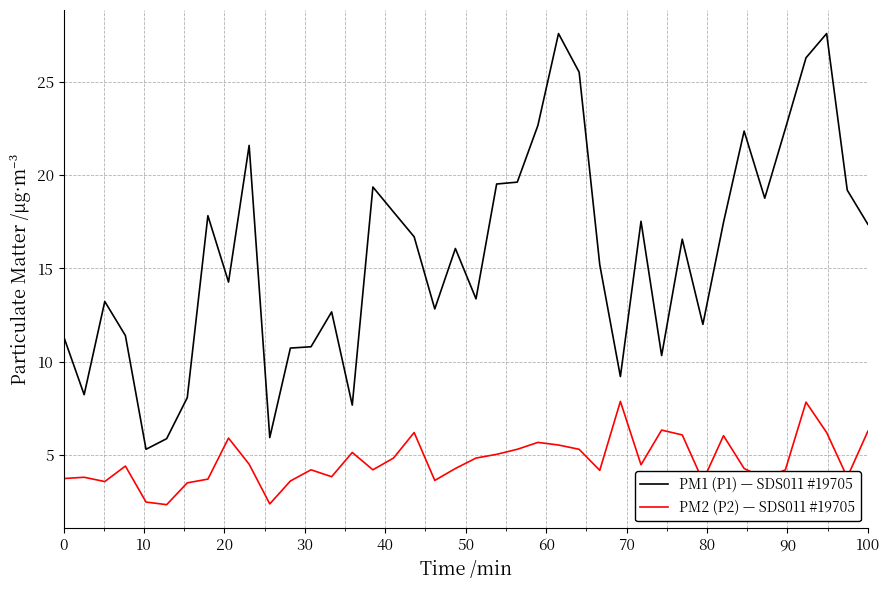

True or false: PM1 (P1) — SDS011 #19705 and PM2 (P2) — SDS011 #19705 intersect in this chart.

False